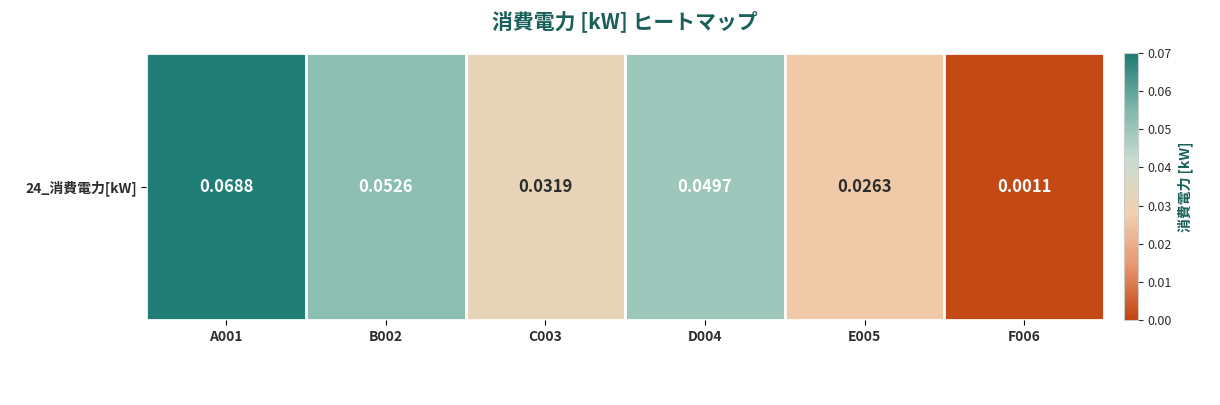

What is the maximum value shown in the chart?

0.1